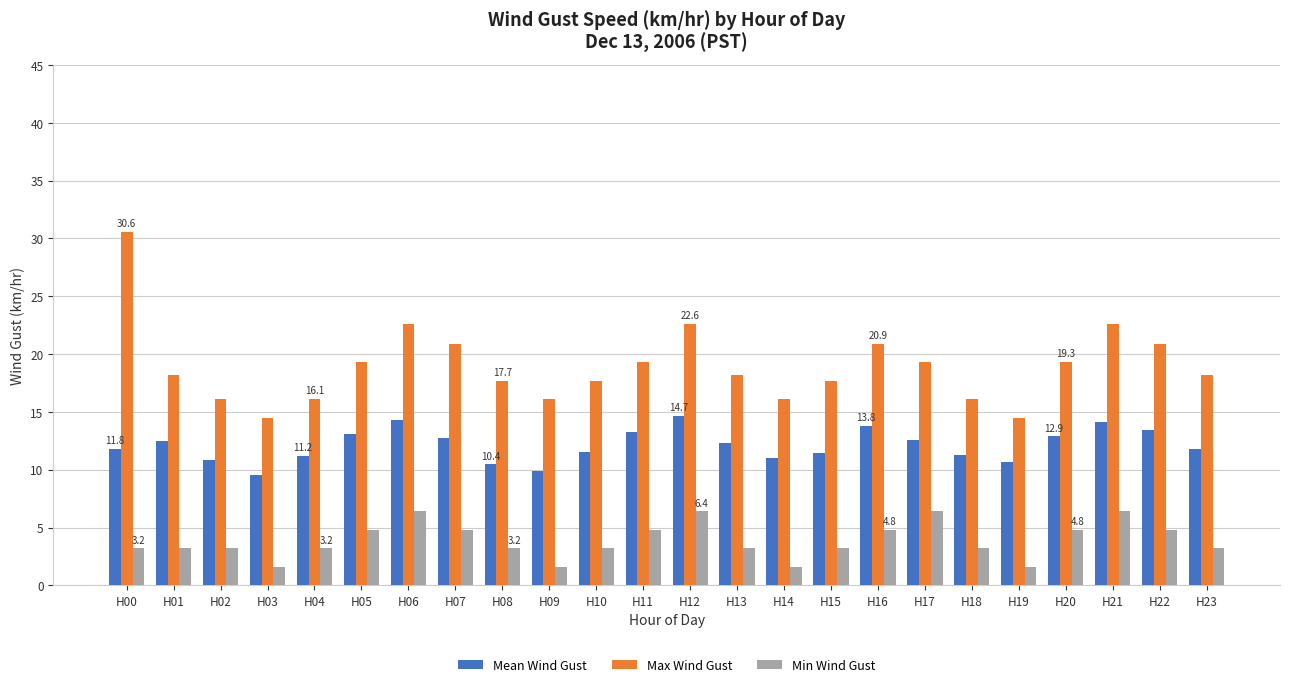

Rank the series by their maximum value, from lowest to highest.

Min Wind Gust, Mean Wind Gust, Max Wind Gust